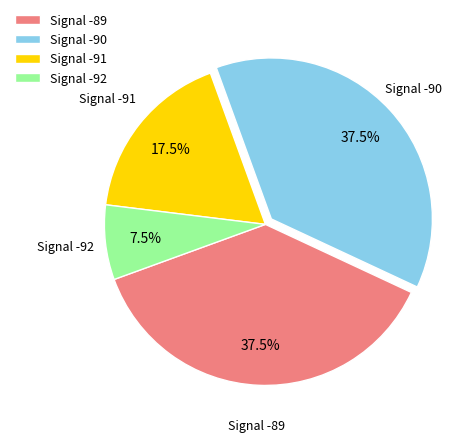

Is there any slice that represents more than half of the pie?

No